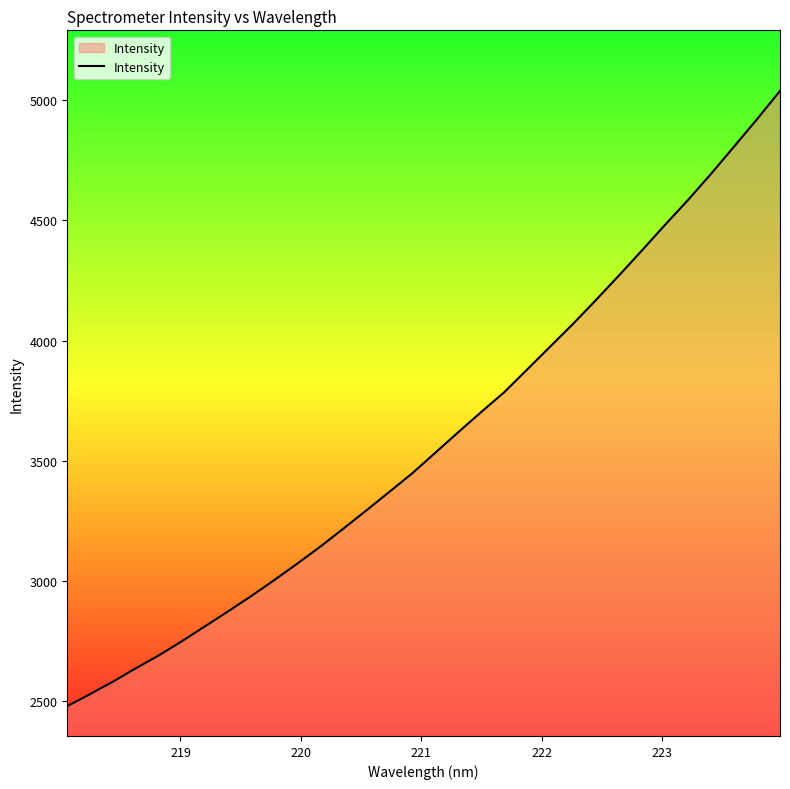

What is the maximum value shown in the chart?

5037.9